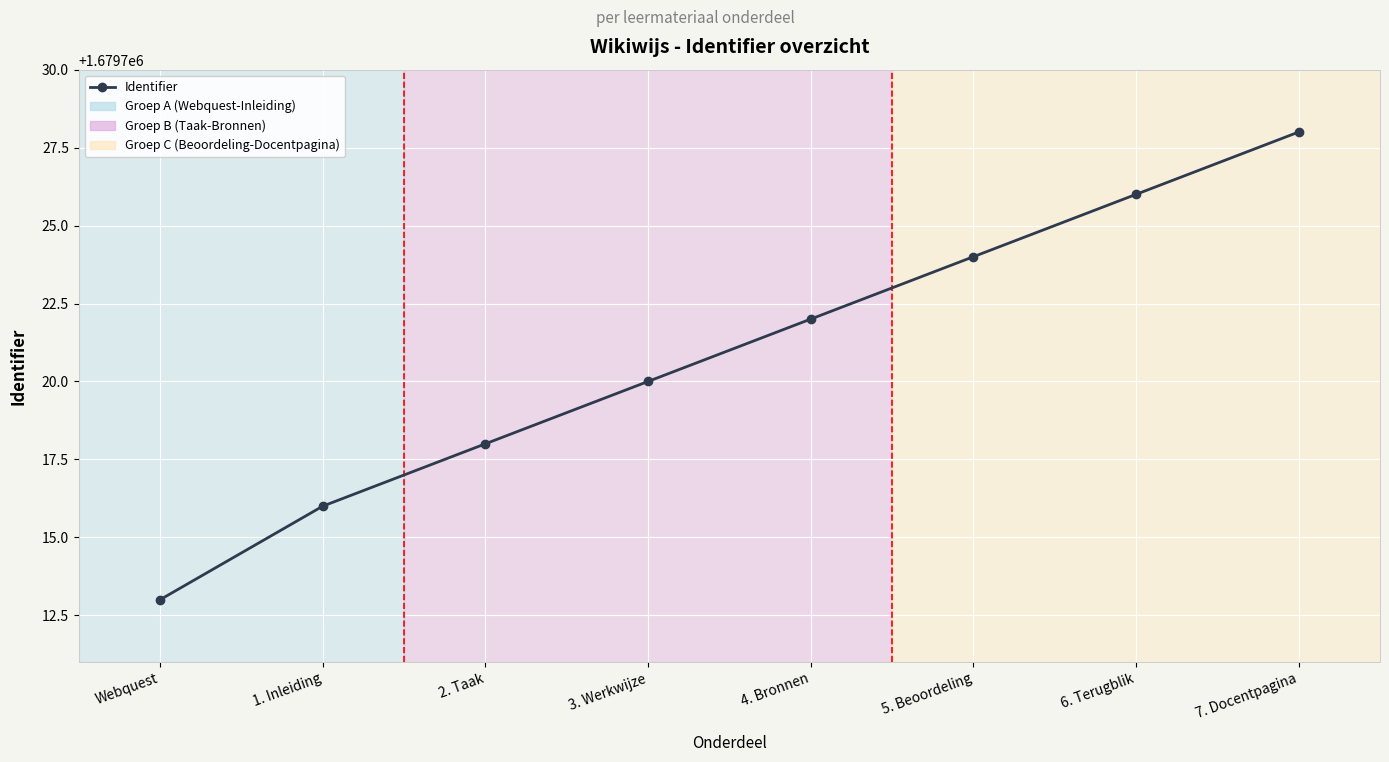

What is the label of the 5th point from the right?

3. Werkwijze